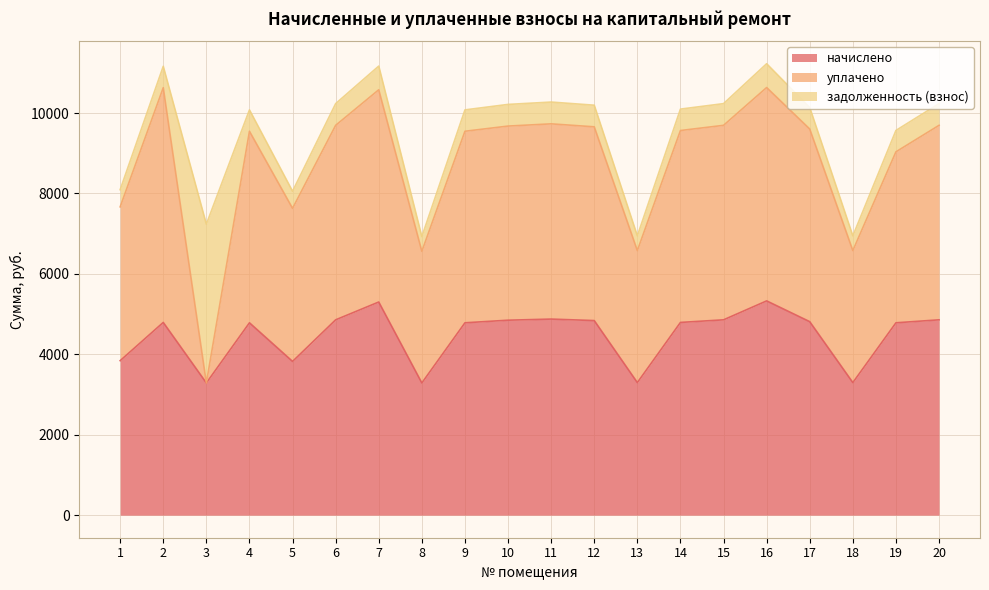

What is the average value of the уплачено series?

4312.1